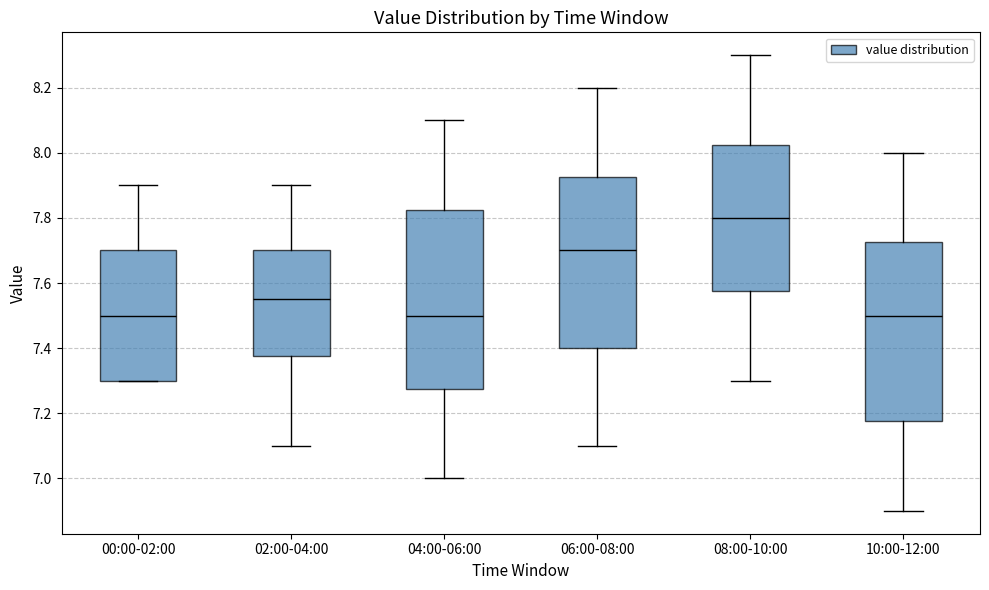

Which box has the highest median line?

08:00-10:00